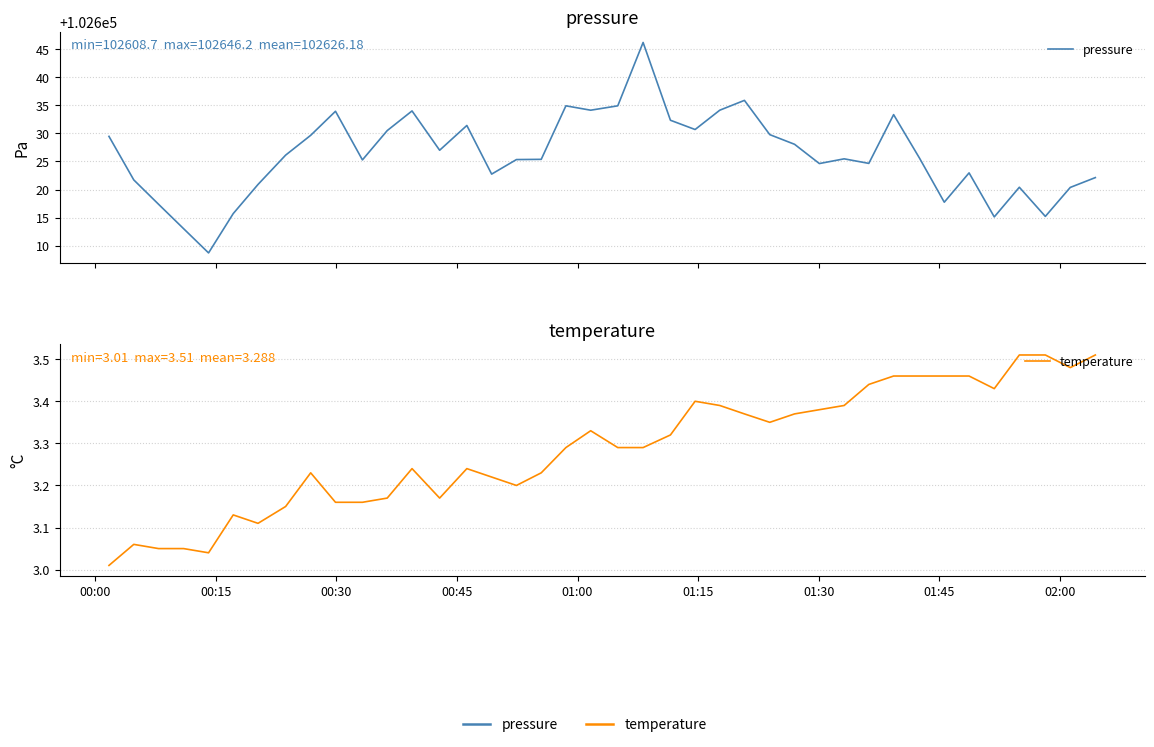

What are all the series names shown in the legend?

pressure, temperature